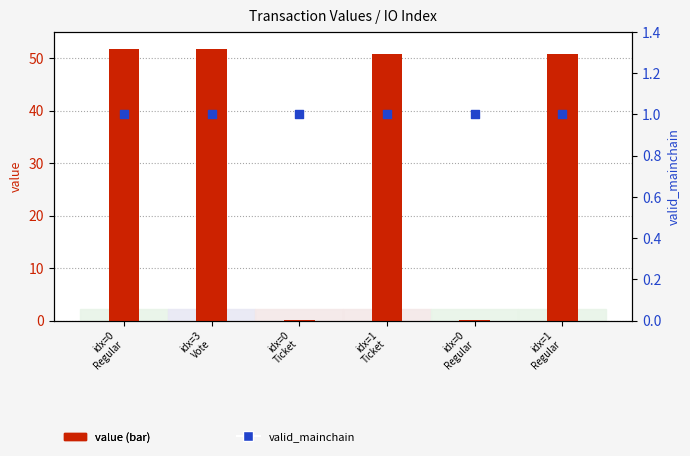

At how many categories does at least one series exceed 0?

6